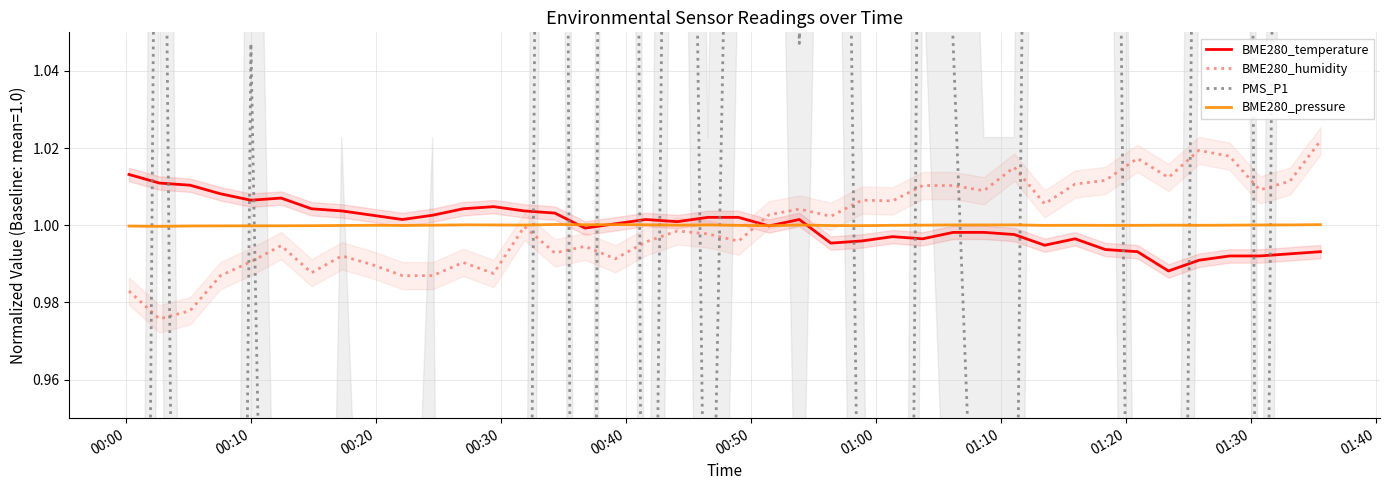

The BME280_humidity series shows 0.6 at 35. True or false?

False